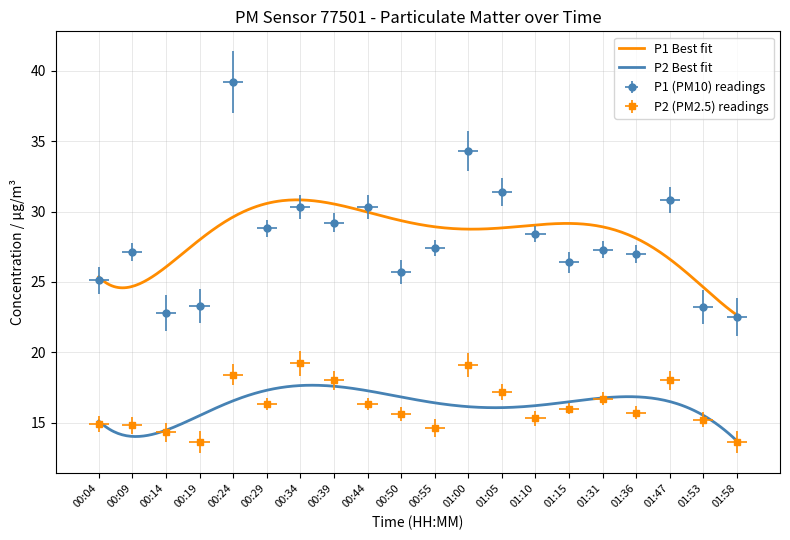

What is the difference between the highest and lowest values at 01:15?

10.4